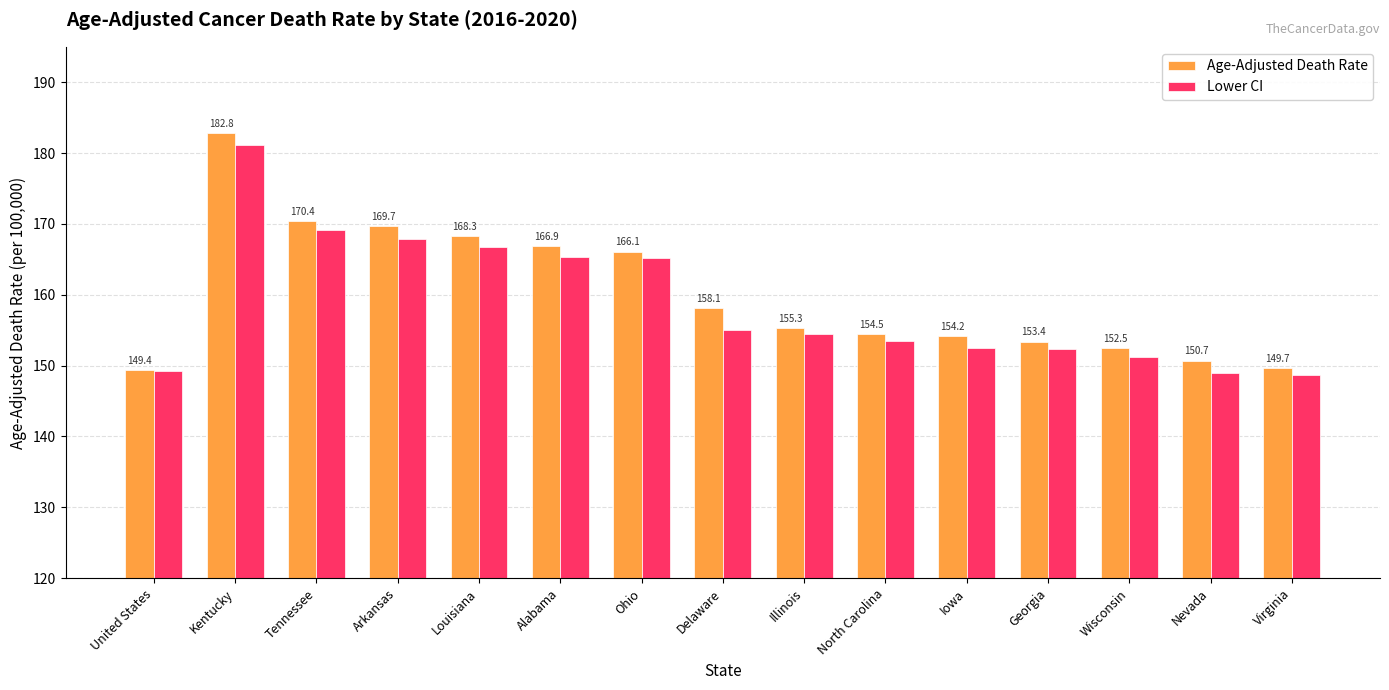

What is the difference between the Age-Adjusted Death Rate values at Illinois and Arkansas?

14.4